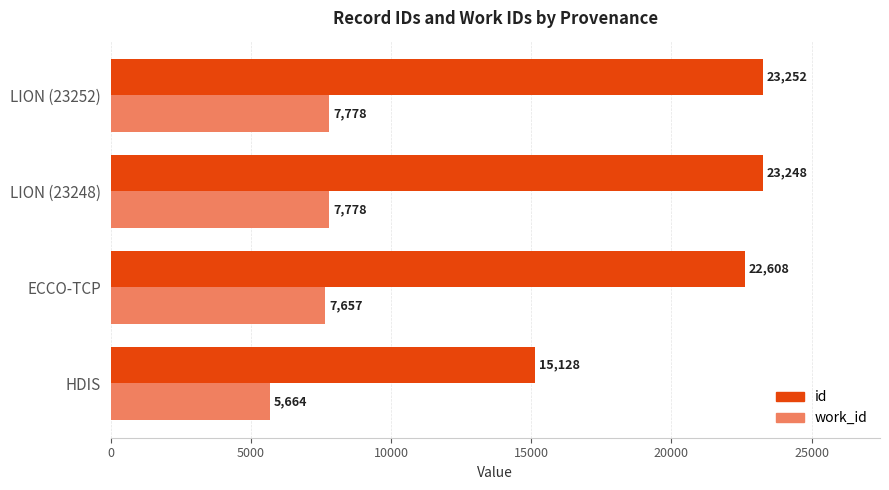

At which category does the chart reach its peak across all series?

LION (23252)